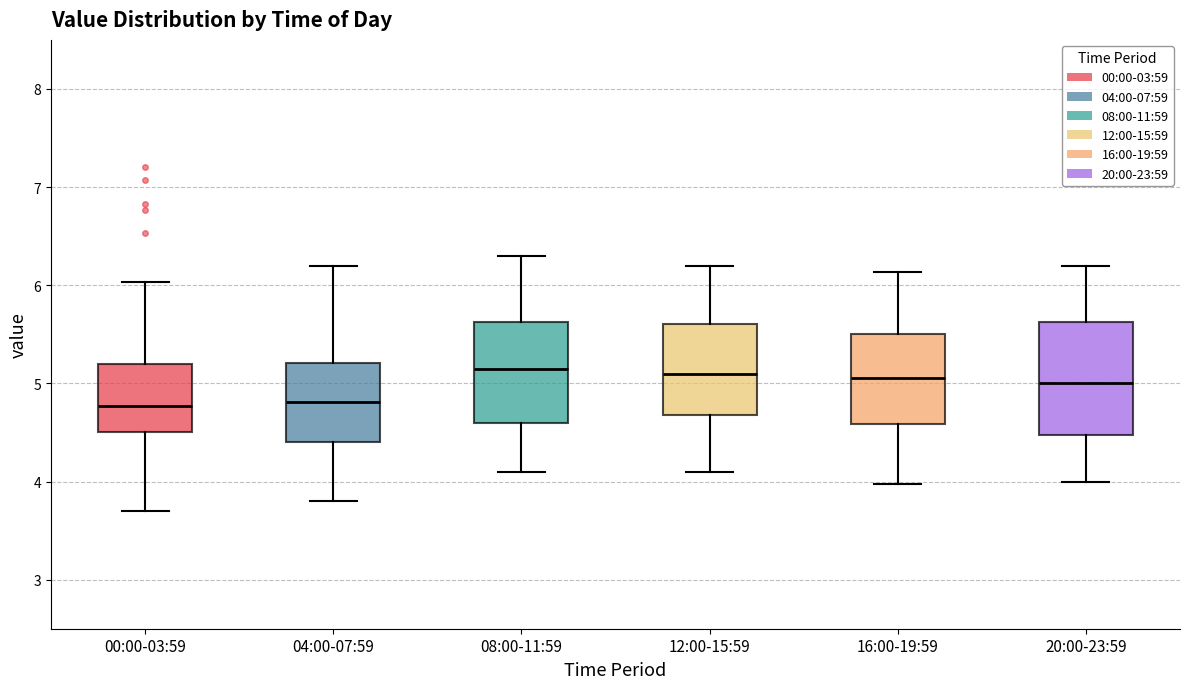

Reading left to right, transcribe this box plot: for each box, give where its median line is, the range the box spans, and where its two whiskers end, as read against the y-axis. The values are not printed on the chart, so give them approximately, as read against the axis.

00:00-03:59: median 4.8, box 4.5 to 5.2, whiskers 3.7 to 6.0
04:00-07:59: median 4.8, box 4.4 to 5.2, whiskers 3.8 to 6.2
08:00-11:59: median 5.2, box 4.6 to 5.6, whiskers 4.1 to 6.3
12:00-15:59: median 5.1, box 4.7 to 5.6, whiskers 4.1 to 6.2
16:00-19:59: median 5.1, box 4.6 to 5.5, whiskers 4.0 to 6.1
20:00-23:59: median 5.0, box 4.5 to 5.6, whiskers 4.0 to 6.2